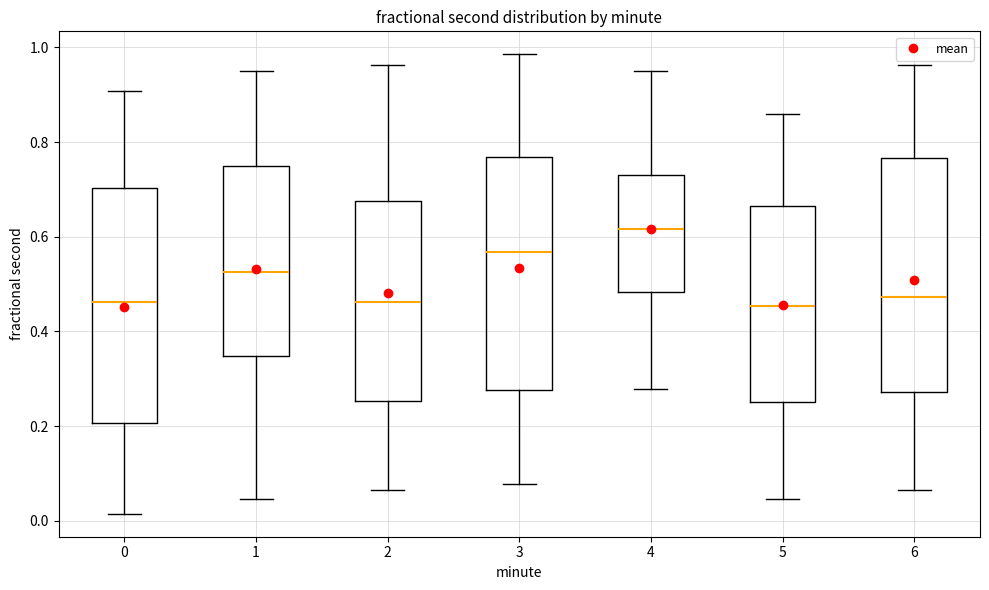

Reading left to right, transcribe this box plot: for each box, give where its median line is, the range the box spans, and where its two whiskers end, as read against the y-axis. The values are not printed on the chart, so give them approximately, as read against the axis.

0: median 0.46, box 0.20 to 0.70, whiskers 0.02 to 0.90
1: median 0.52, box 0.34 to 0.74, whiskers 0.04 to 0.94
2: median 0.46, box 0.26 to 0.68, whiskers 0.06 to 0.96
3: median 0.56, box 0.28 to 0.76, whiskers 0.08 to 0.98
4: median 0.62, box 0.48 to 0.72, whiskers 0.28 to 0.94
5: median 0.46, box 0.26 to 0.66, whiskers 0.04 to 0.86
6: median 0.48, box 0.28 to 0.76, whiskers 0.06 to 0.96